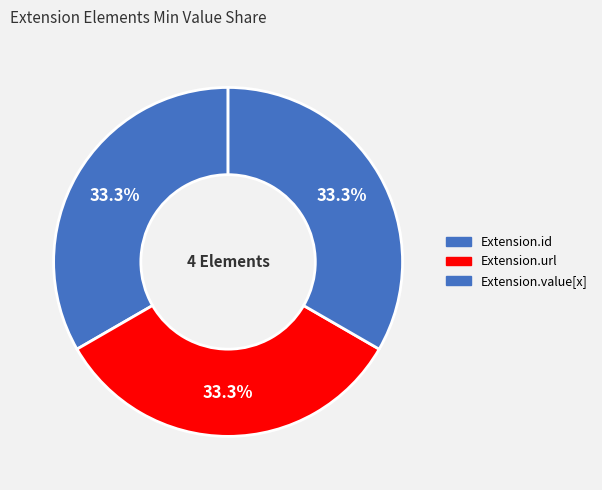

Does Extension.id represent more than half of the total?

No